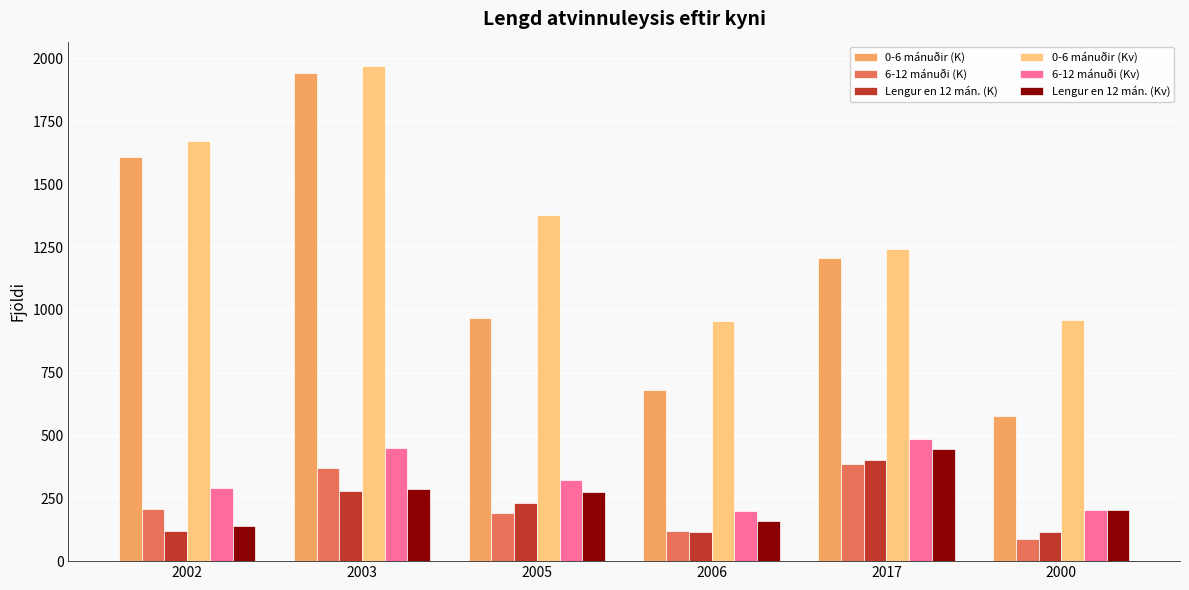

At which label is 6-12 mánuði (K) closest to 238?

2002